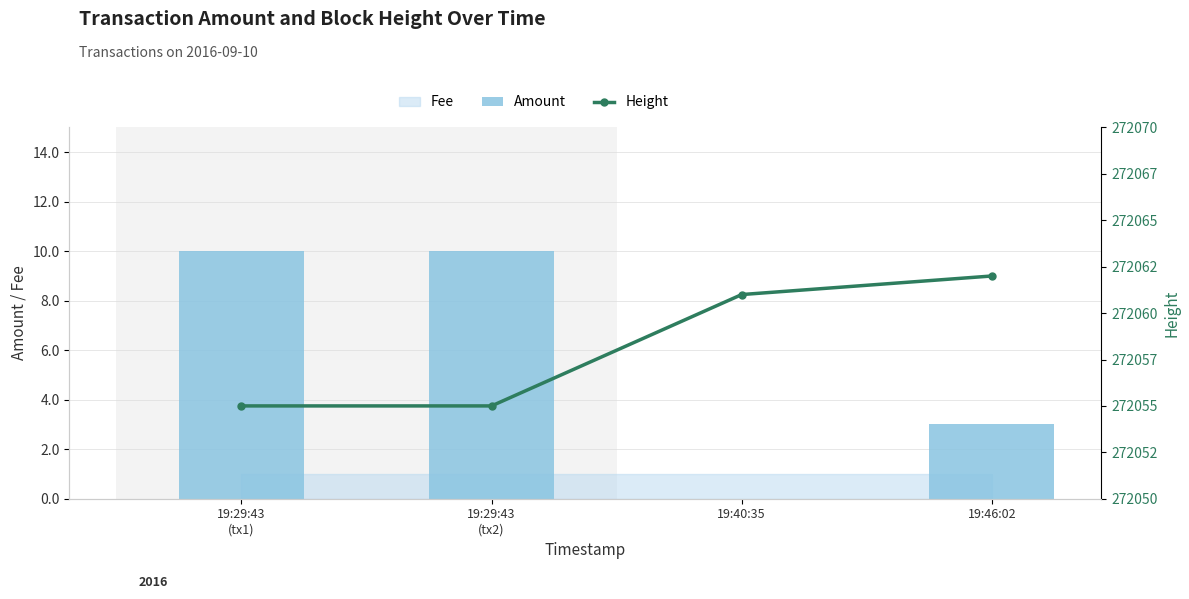

Rank the series by their maximum value, from lowest to highest.

Amount, Height